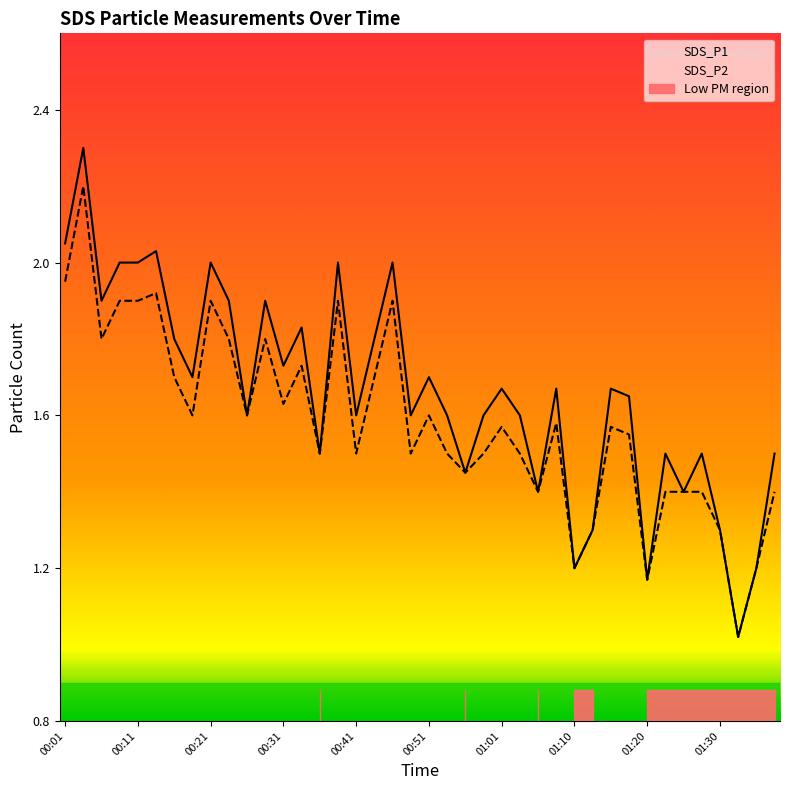

Reading left to right, what are all the values shown in this chart?

SDS_P1: 00:01=2.0	00:04=2.3	00:06=1.9	00:09=2.0	00:11=2.0	00:14=2.0	00:16=1.8	00:19=1.7	00:21=2.0	00:23=1.9	00:26=1.6	00:28=1.9	00:31=1.7	00:33=1.8	00:36=1.5	00:38=2.0	00:41=1.6	00:43=1.8	00:46=2.0	00:48=1.6	00:51=1.7	00:53=1.6	00:56=1.4	00:58=1.6	01:01=1.7	01:03=1.6	01:06=1.4	01:08=1.7	01:10=1.2	01:13=1.3	01:15=1.7	01:18=1.6	01:20=1.2	01:23=1.5	01:25=1.4	01:28=1.5	01:30=1.3	01:32=1.0	01:35=1.2	01:37=1.5
SDS_P2: 00:01=1.9	00:04=2.2	00:06=1.8	00:09=1.9	00:11=1.9	00:14=1.9	00:16=1.7	00:19=1.6	00:21=1.9	00:23=1.8	00:26=1.6	00:28=1.8	00:31=1.6	00:33=1.7	00:36=1.5	00:38=1.9	00:41=1.5	00:43=1.7	00:46=1.9	00:48=1.5	00:51=1.6	00:53=1.5	00:56=1.4	00:58=1.5	01:01=1.6	01:03=1.5	01:06=1.4	01:08=1.6	01:10=1.2	01:13=1.3	01:15=1.6	01:18=1.6	01:20=1.2	01:23=1.4	01:25=1.4	01:28=1.4	01:30=1.3	01:32=1.0	01:35=1.2	01:37=1.4